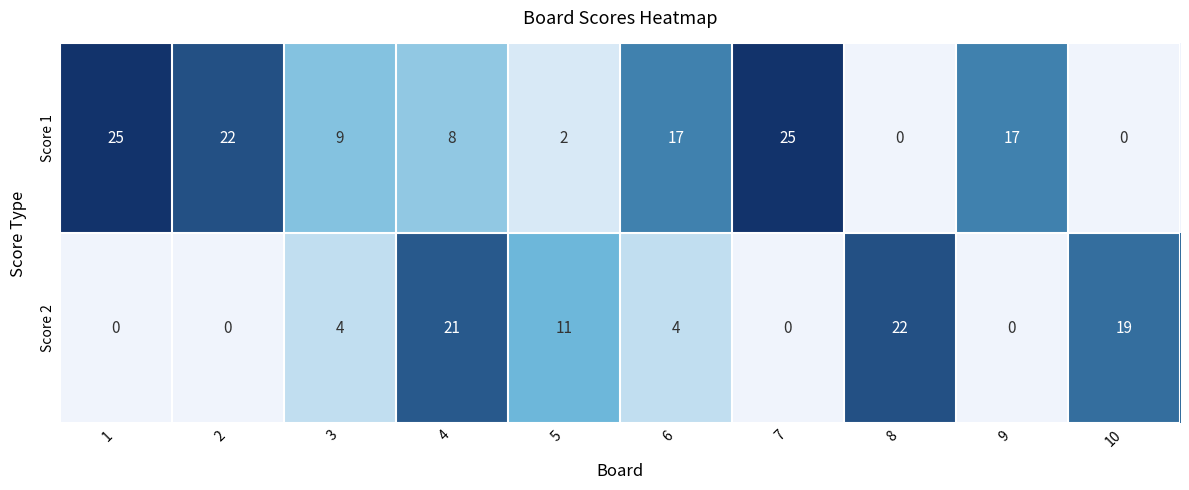

How many values in the Score 1 series are below 17?

5